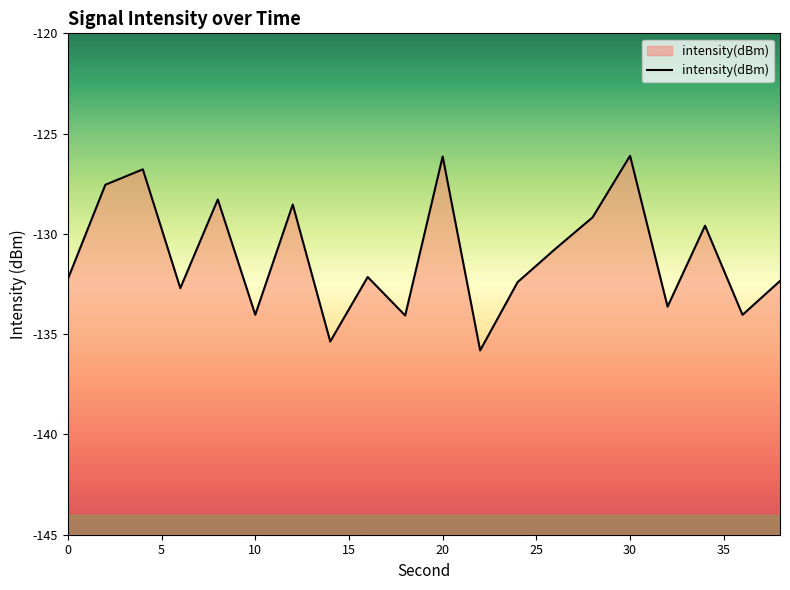

What is the maximum value shown in the chart?

-126.1